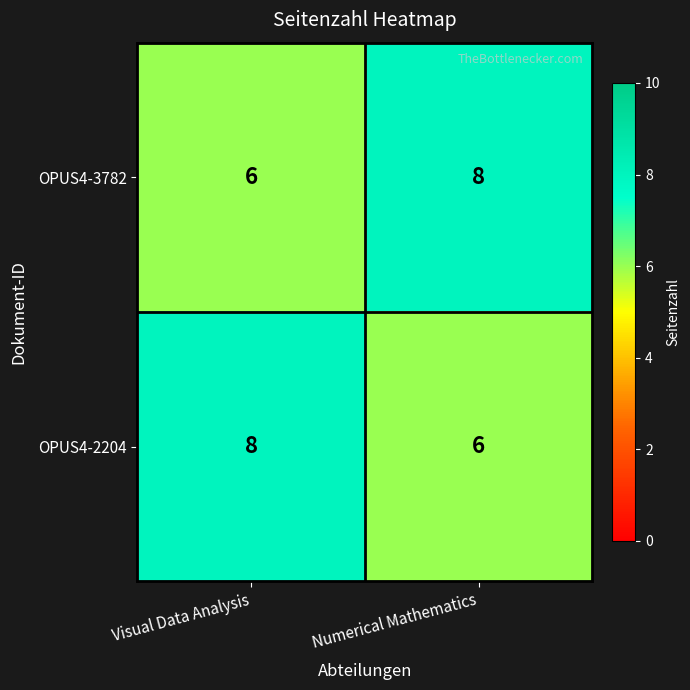

What is the smallest value displayed?

6